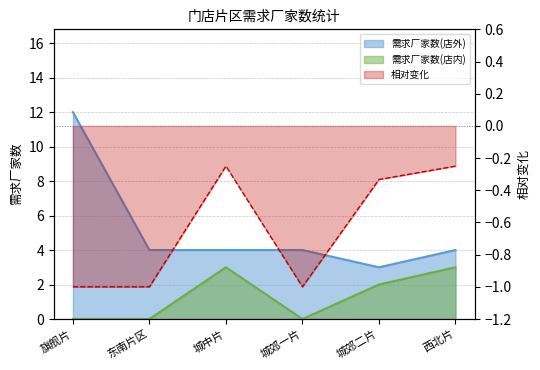

What is the label of the 5th point from the right?

东南片区